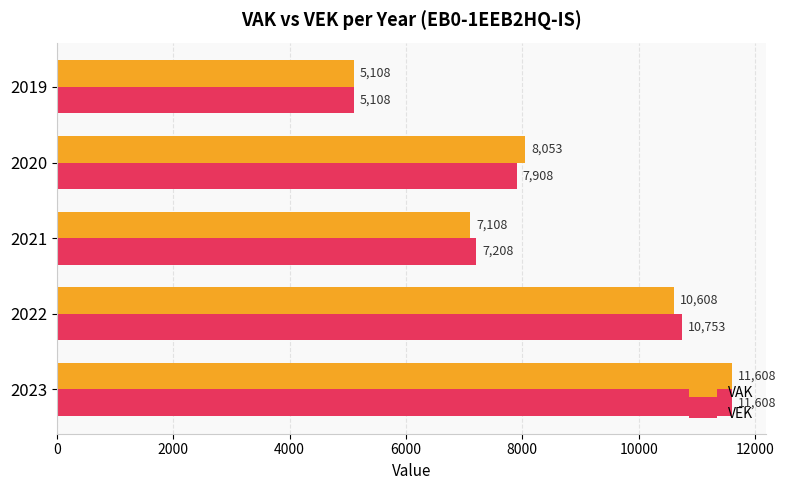

At how many categories does at least one series exceed 5168?

4